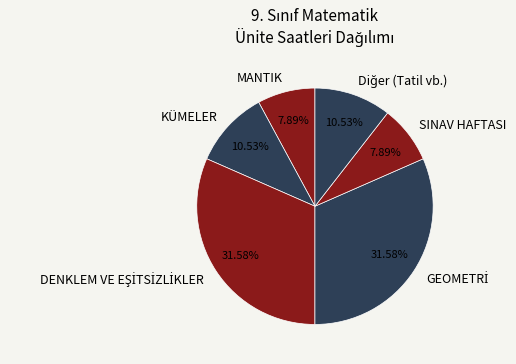

Is there a majority slice in this chart?

No